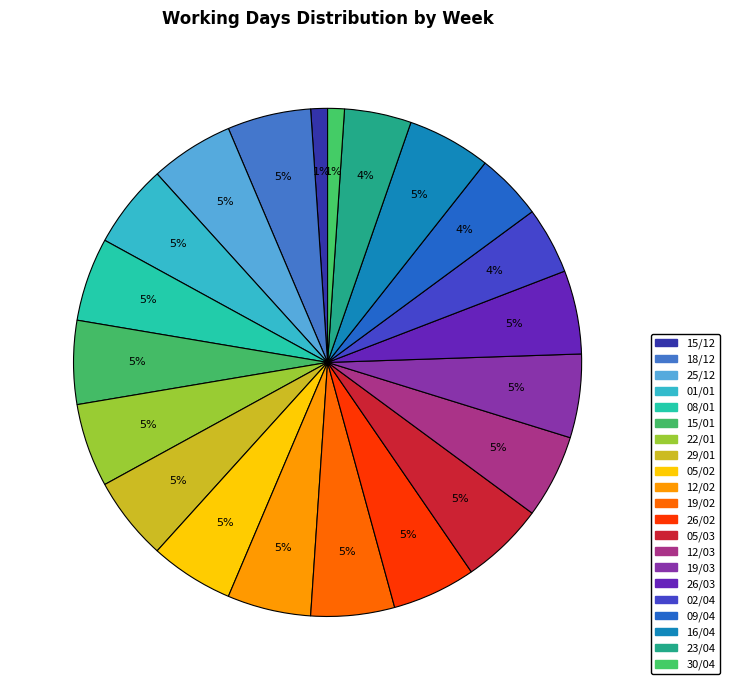

To the nearest percent, what percentage of the pie is 15/12?

1%